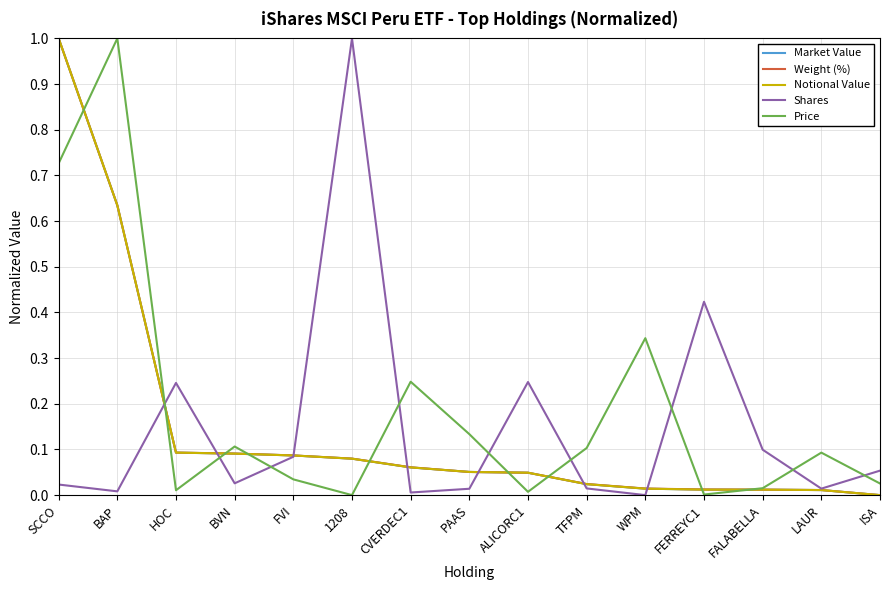

Does the chart have visible grid lines?

Yes